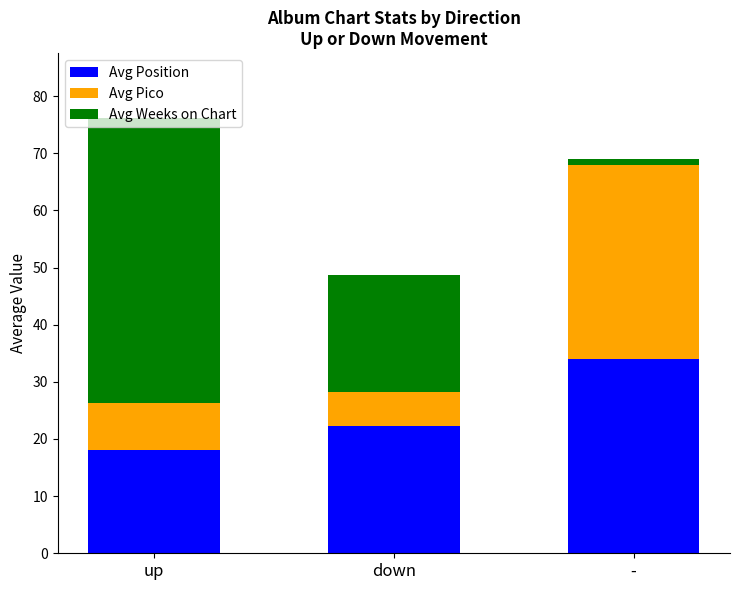

At which category is the sum across all series the highest?

up